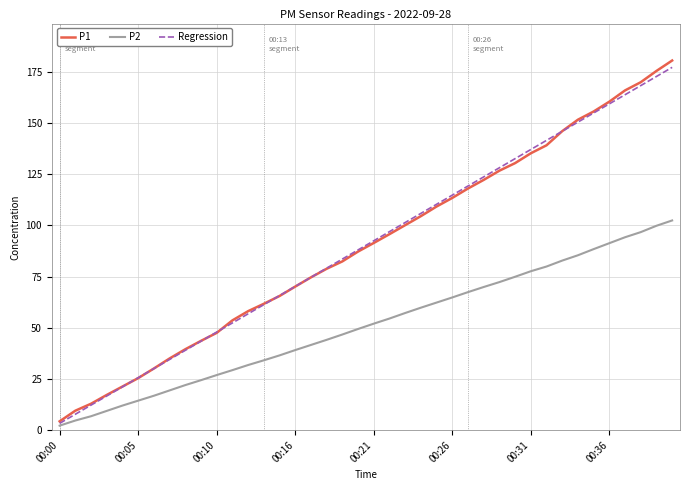

What are all the series names shown in the legend?

P1, P2, Regression